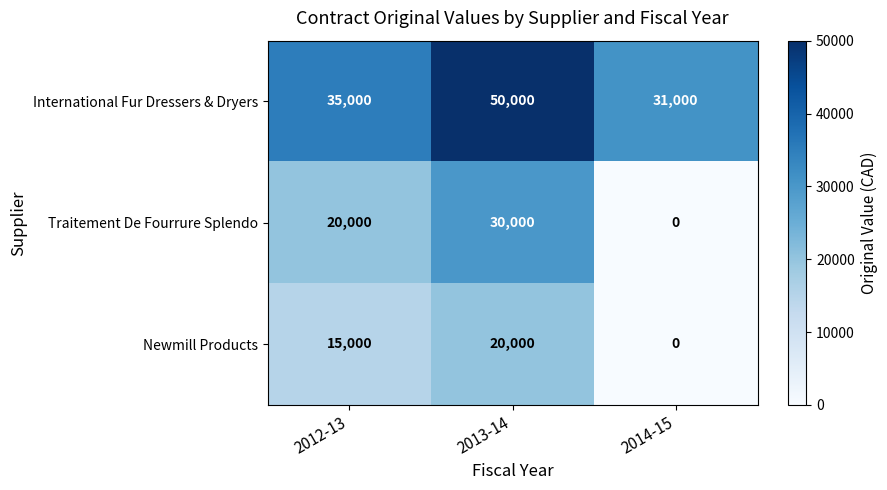

Reading right to left, list all the values displayed in this chart.

International Fur Dressers & Dryers: 31000	50000	35000
Traitement De Fourrure Splendo: 0	30000	20000
Newmill Products: 0	20000	15000